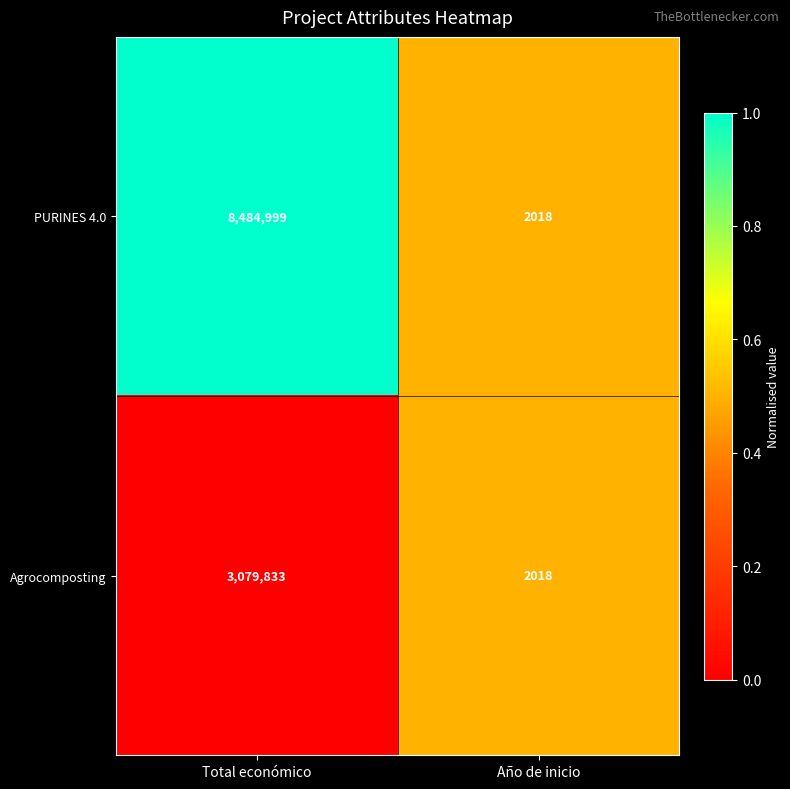

What is the total value across all series at Año de inicio?

4036